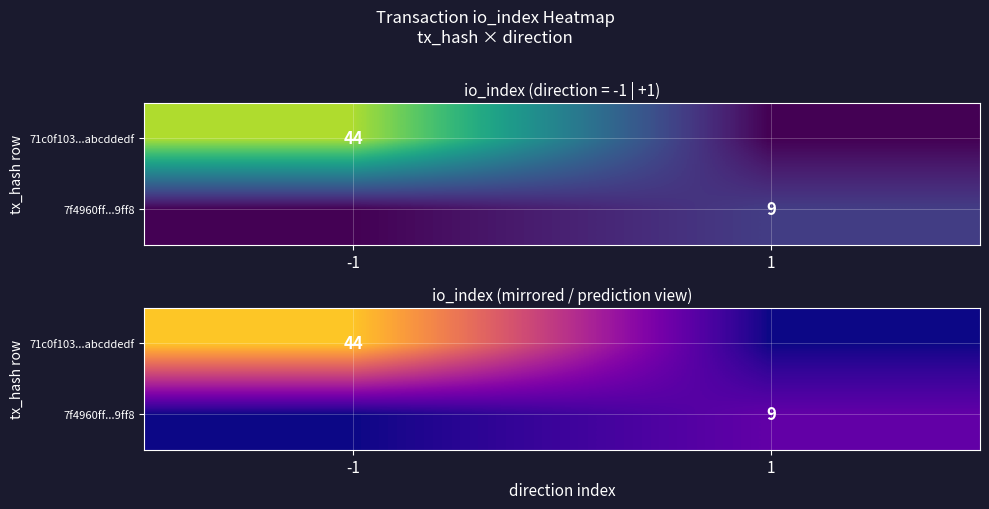

What value does the 71c0f103...abcddedf series have at -1, to the nearest 10?

40